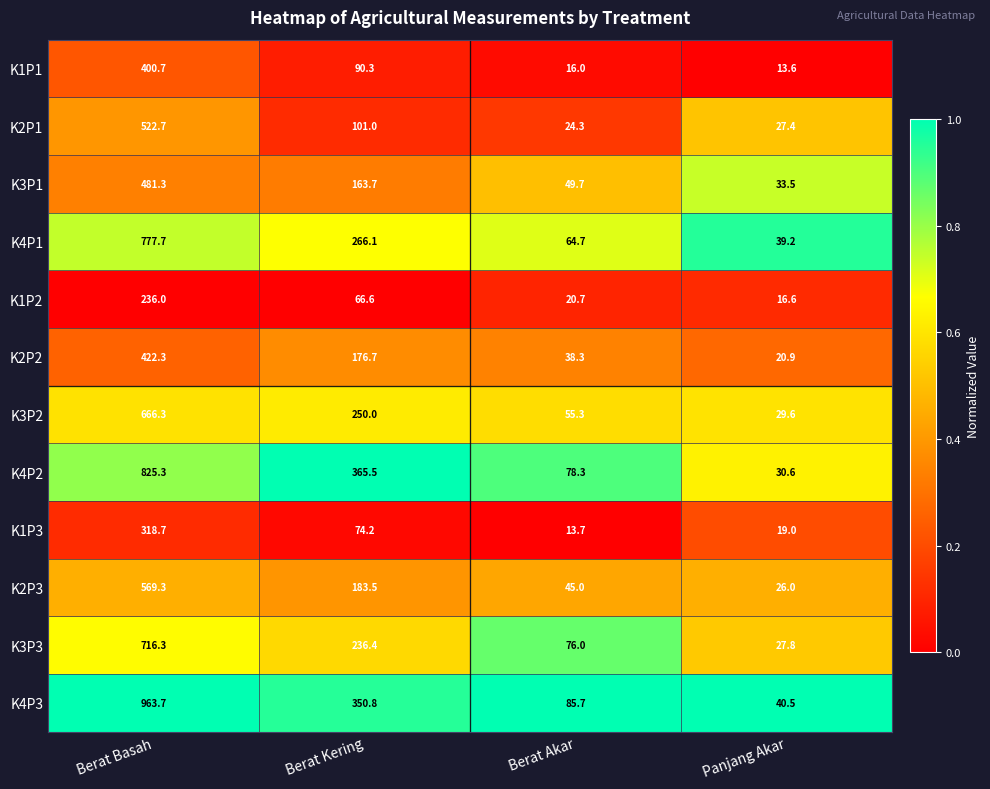

Which series changed the most between Berat Kering and Panjang Akar?

K4P2